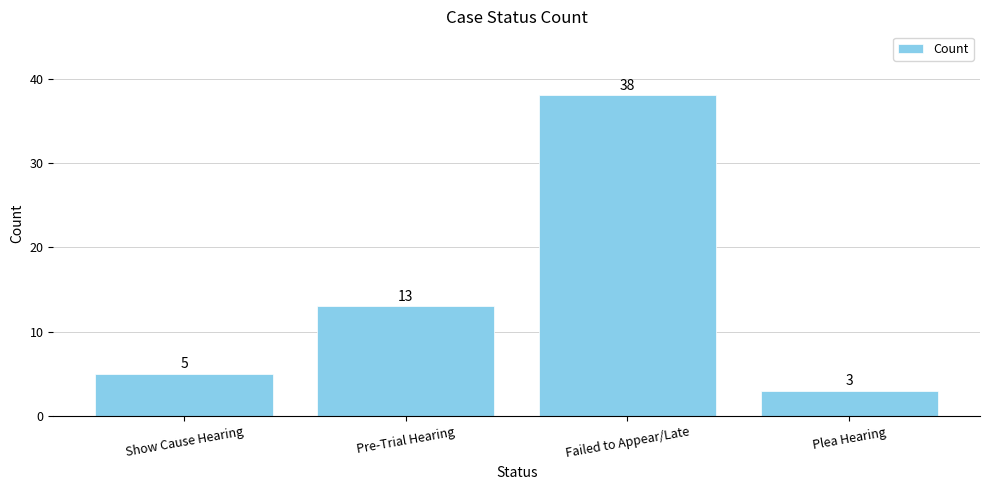

Reading right to left, extract all data points from this chart.

3	38	13	5